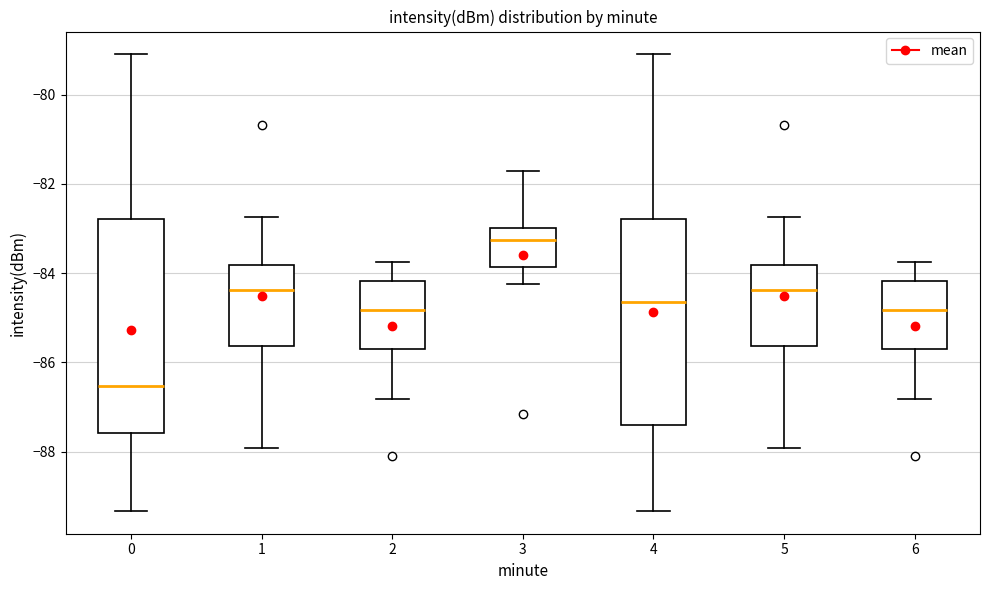

Reading left to right, transcribe this box plot: for each box, give where its median line is, the range the box spans, and where its two whiskers end, as read against the y-axis. The values are not printed on the chart, so give them approximately, as read against the axis.

0: median -86.6, box -87.6 to -82.8, whiskers -89.4 to -79.0
1: median -84.4, box -85.6 to -83.8, whiskers -88.0 to -82.8
2: median -84.8, box -85.6 to -84.2, whiskers -86.8 to -83.8
3: median -83.2, box -83.8 to -83.0, whiskers -84.2 to -81.8
4: median -84.6, box -87.4 to -82.8, whiskers -89.4 to -79.0
5: median -84.4, box -85.6 to -83.8, whiskers -88.0 to -82.8
6: median -84.8, box -85.6 to -84.2, whiskers -86.8 to -83.8